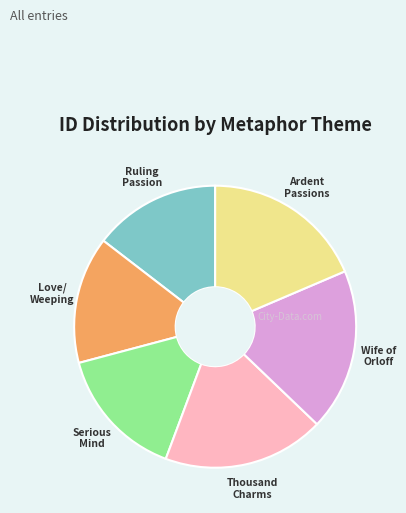

What is the ratio of the value at Wife of Orloff to the value at Thousand Charms?

1.0